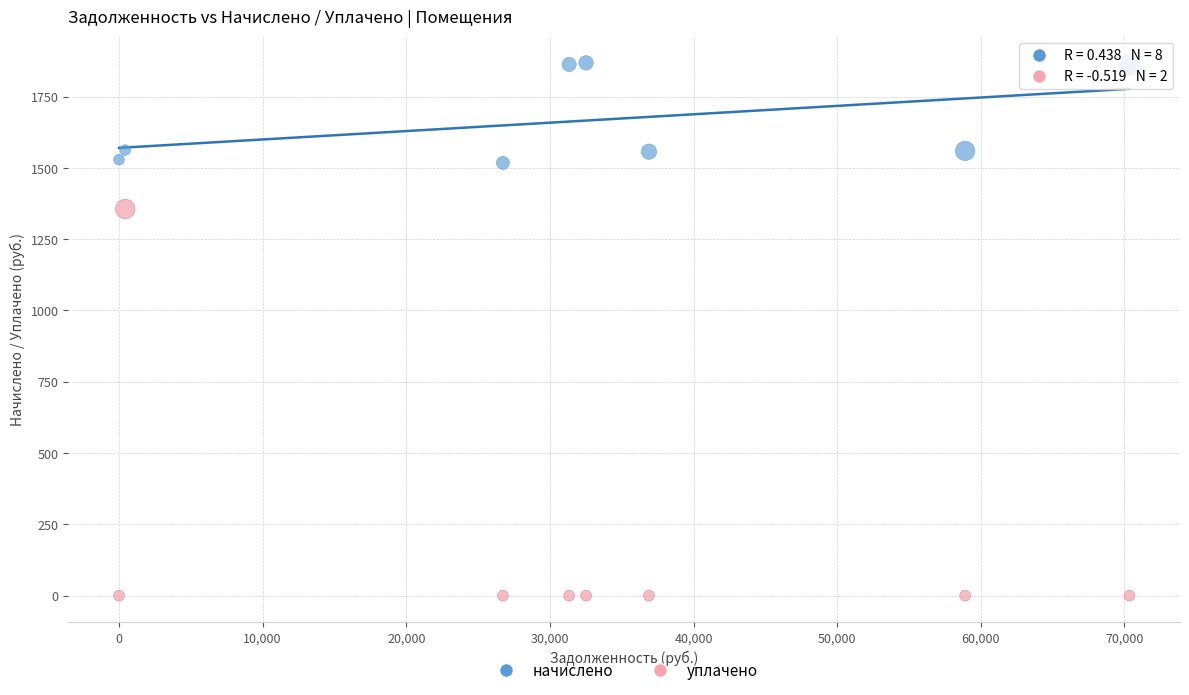

Which series has the largest Y range (max minus min)?

уплачено